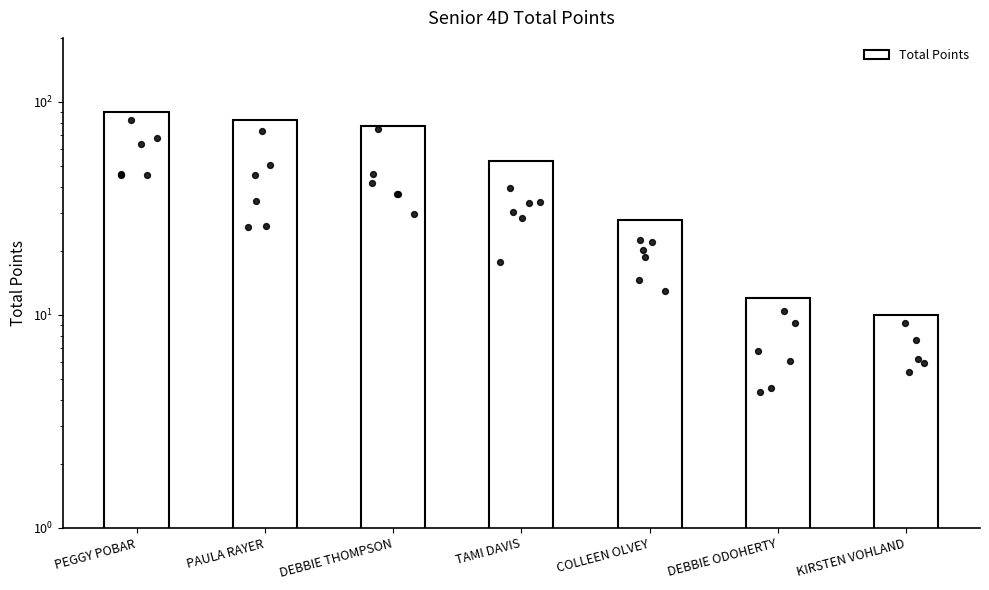

What is the ratio of the value at DEBBIE THOMPSON to the value at DEBBIE ODOHERTY?

6.4